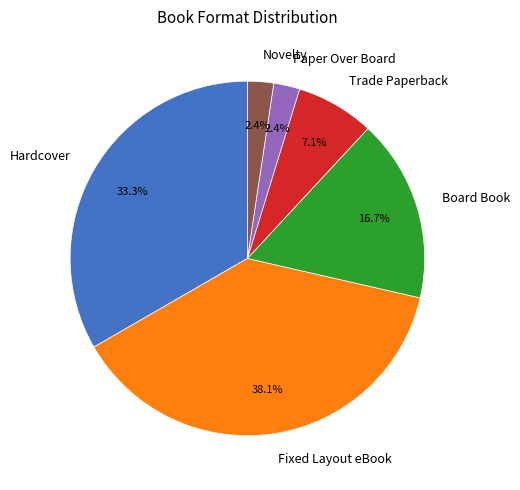

Which has a higher value, Novelty or Trade Paperback?

Trade Paperback